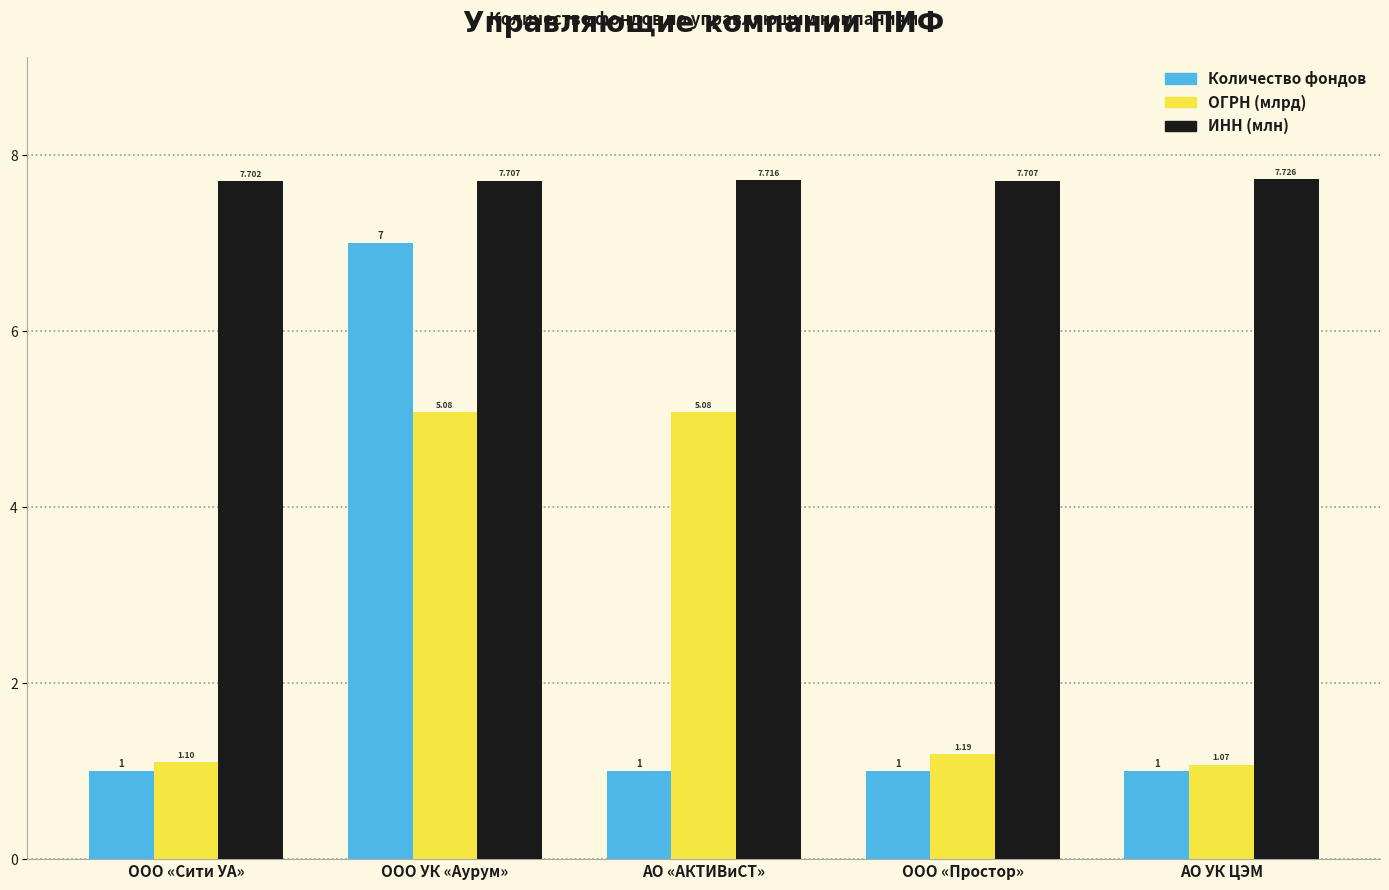

What is the minimum value shown in the chart?

1.0